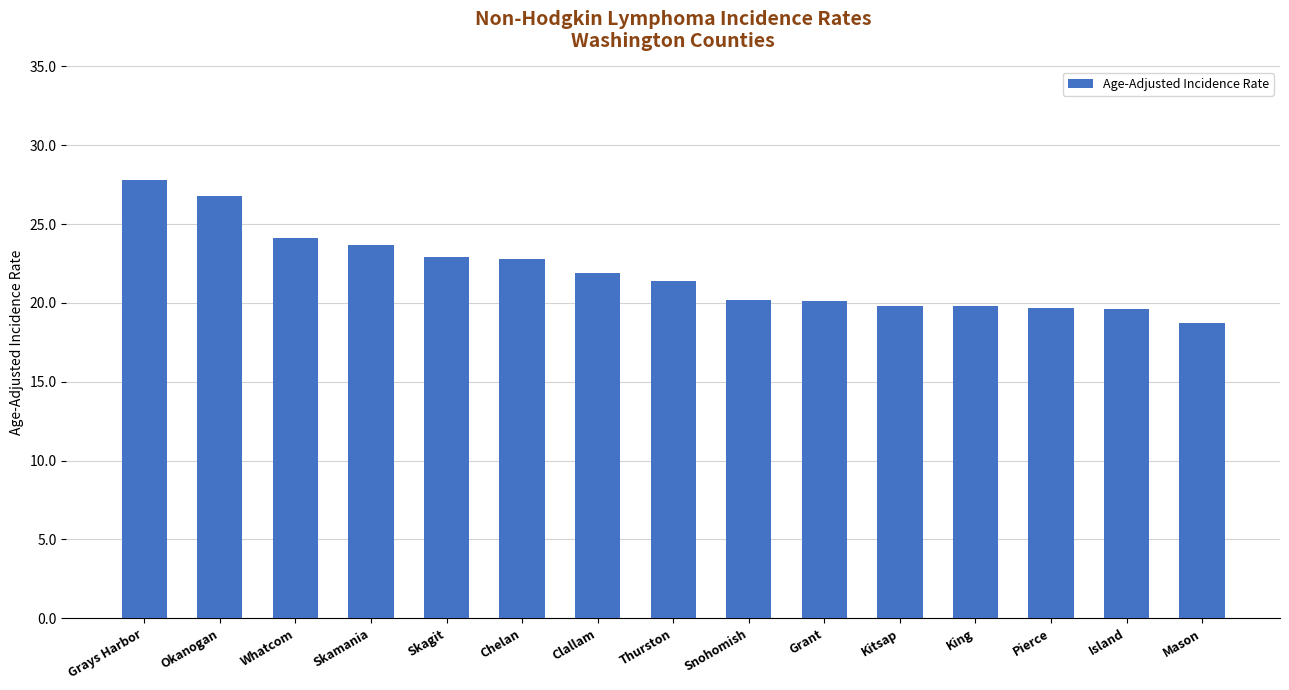

What is the greatest value displayed?

27.8